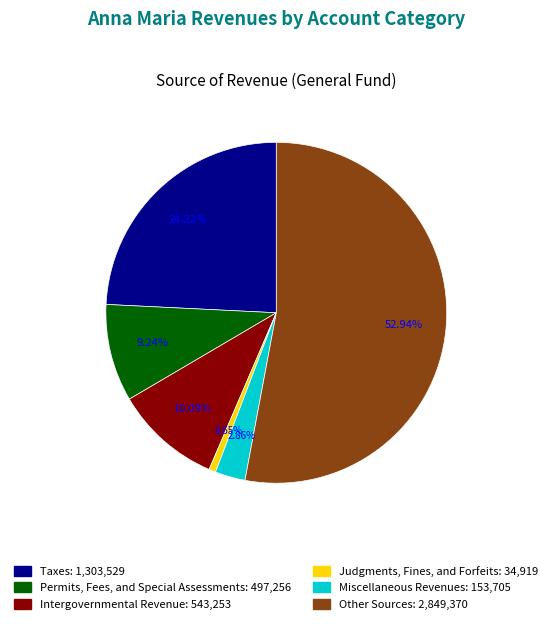

To the nearest percent, what is the average slice percentage?

17%